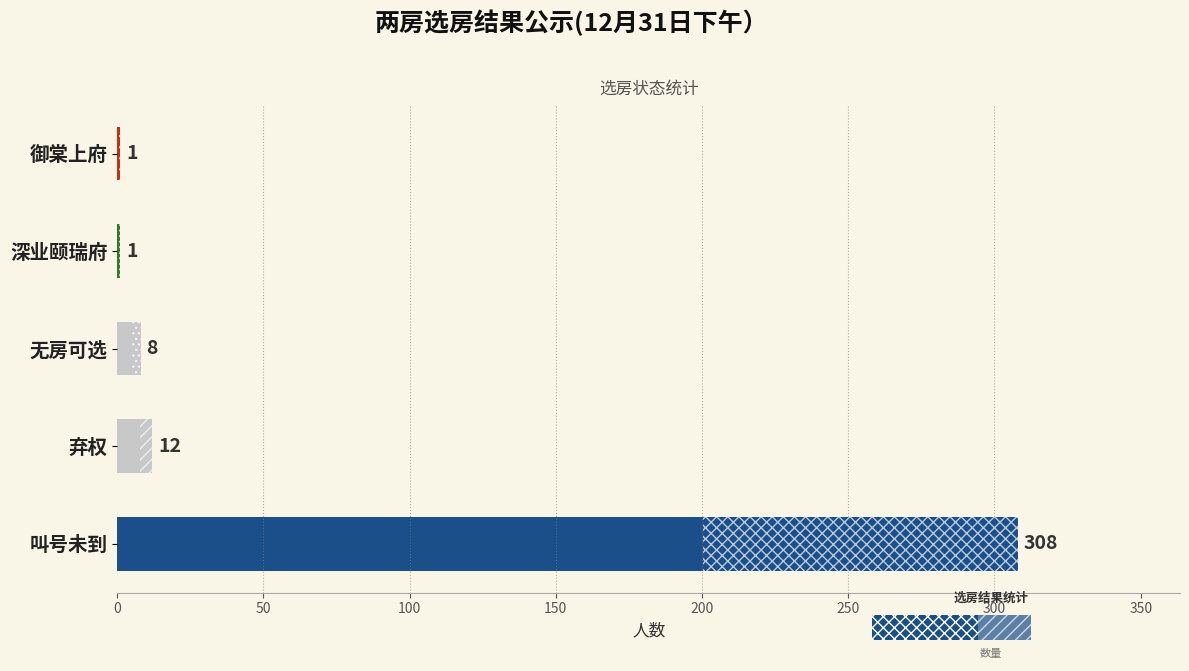

What is the greatest value displayed?

308